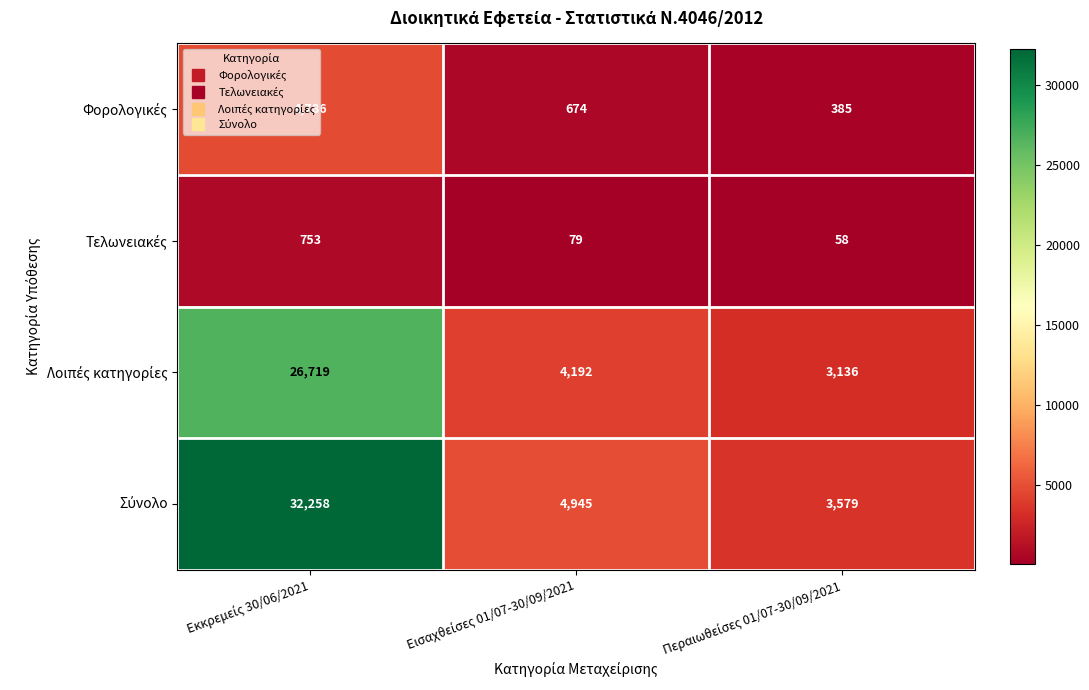

What is the maximum value shown in the chart?

32258